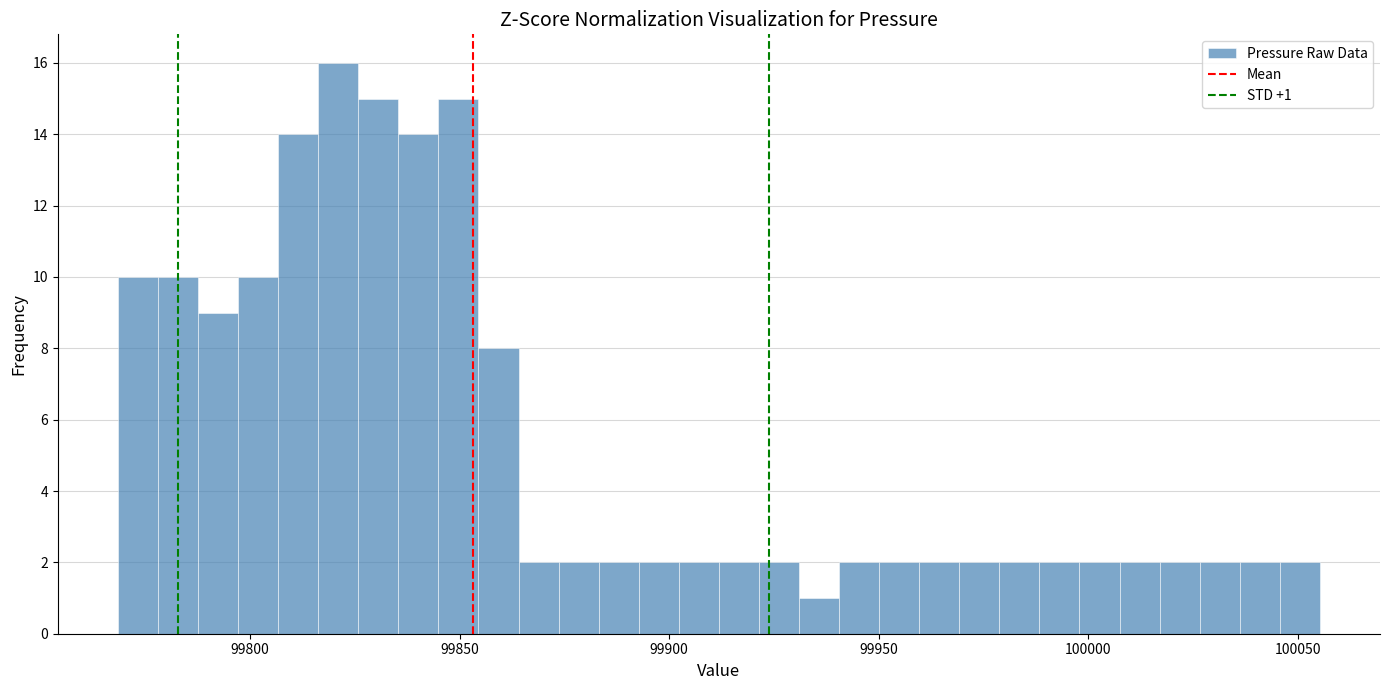

Around what value on the x-axis is the tallest bar? Give the approximate position of its centre, as read against the axis.

99820